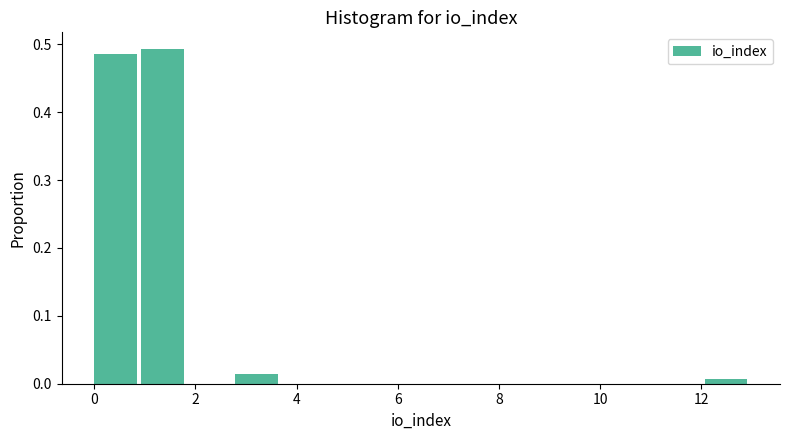

Reading left to right, list every bar in this chart as the range it spans on the x-axis followed by its height. Neither the bar edges nor the heights are printed on the chart, so give them approximately, as read against the axes.

0.0 to 1.0: 0.49
1.0 to 1.8: 0.49
1.8 to 2.8: 0
2.8 to 3.8: 0.01
3.8 to 4.6: 0
4.6 to 5.6: 0
5.6 to 6.6: 0
6.6 to 7.4: 0
7.4 to 8.4: 0
8.4 to 9.2: 0
9.2 to 10.2: 0
10.2 to 11.2: 0
11.2 to 12.0: 0
12.0 to 13.0: under 0.01